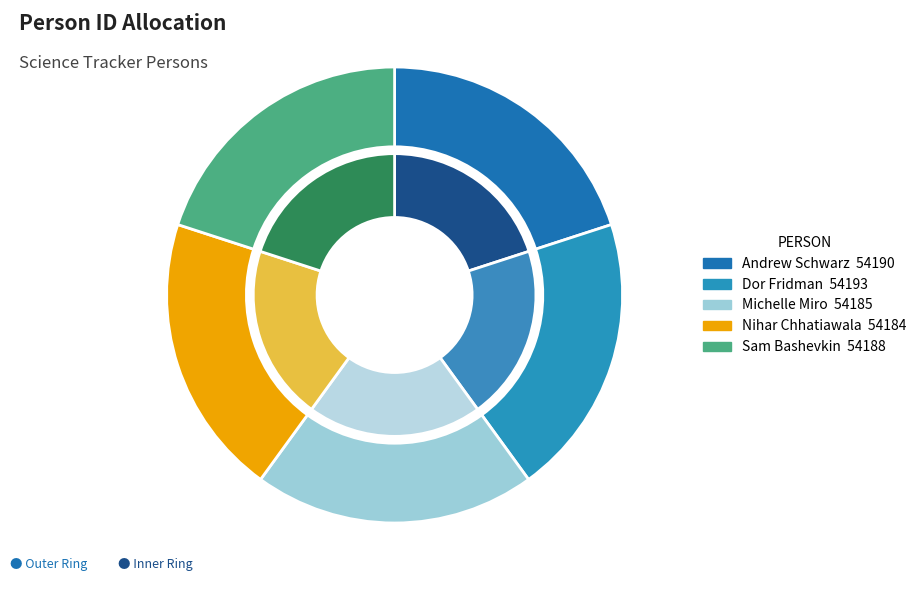

What is the smallest slice in the pie chart?

Nihar Chhatiawala